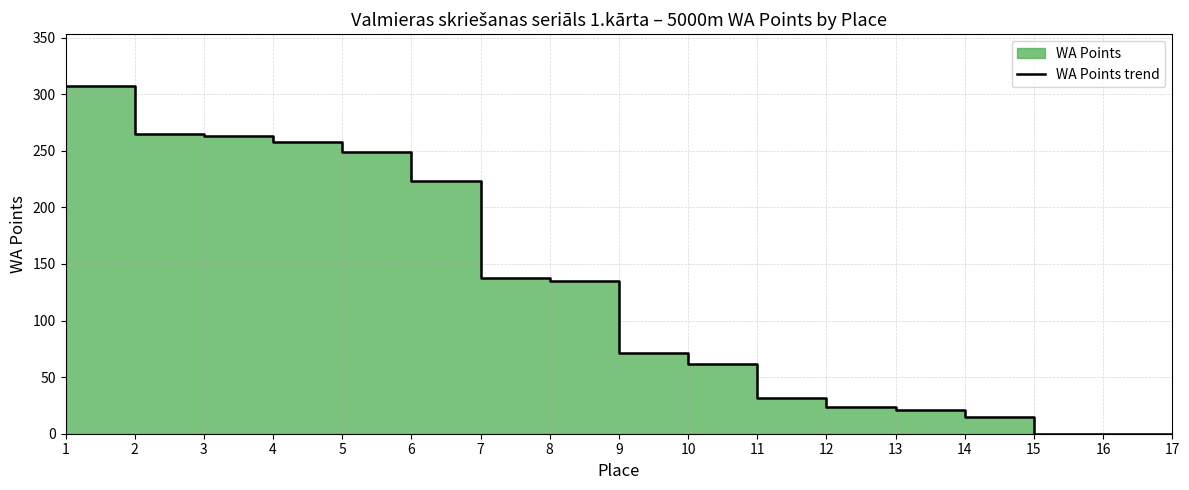

True or false: the data has more than 0 interior local peaks.

False